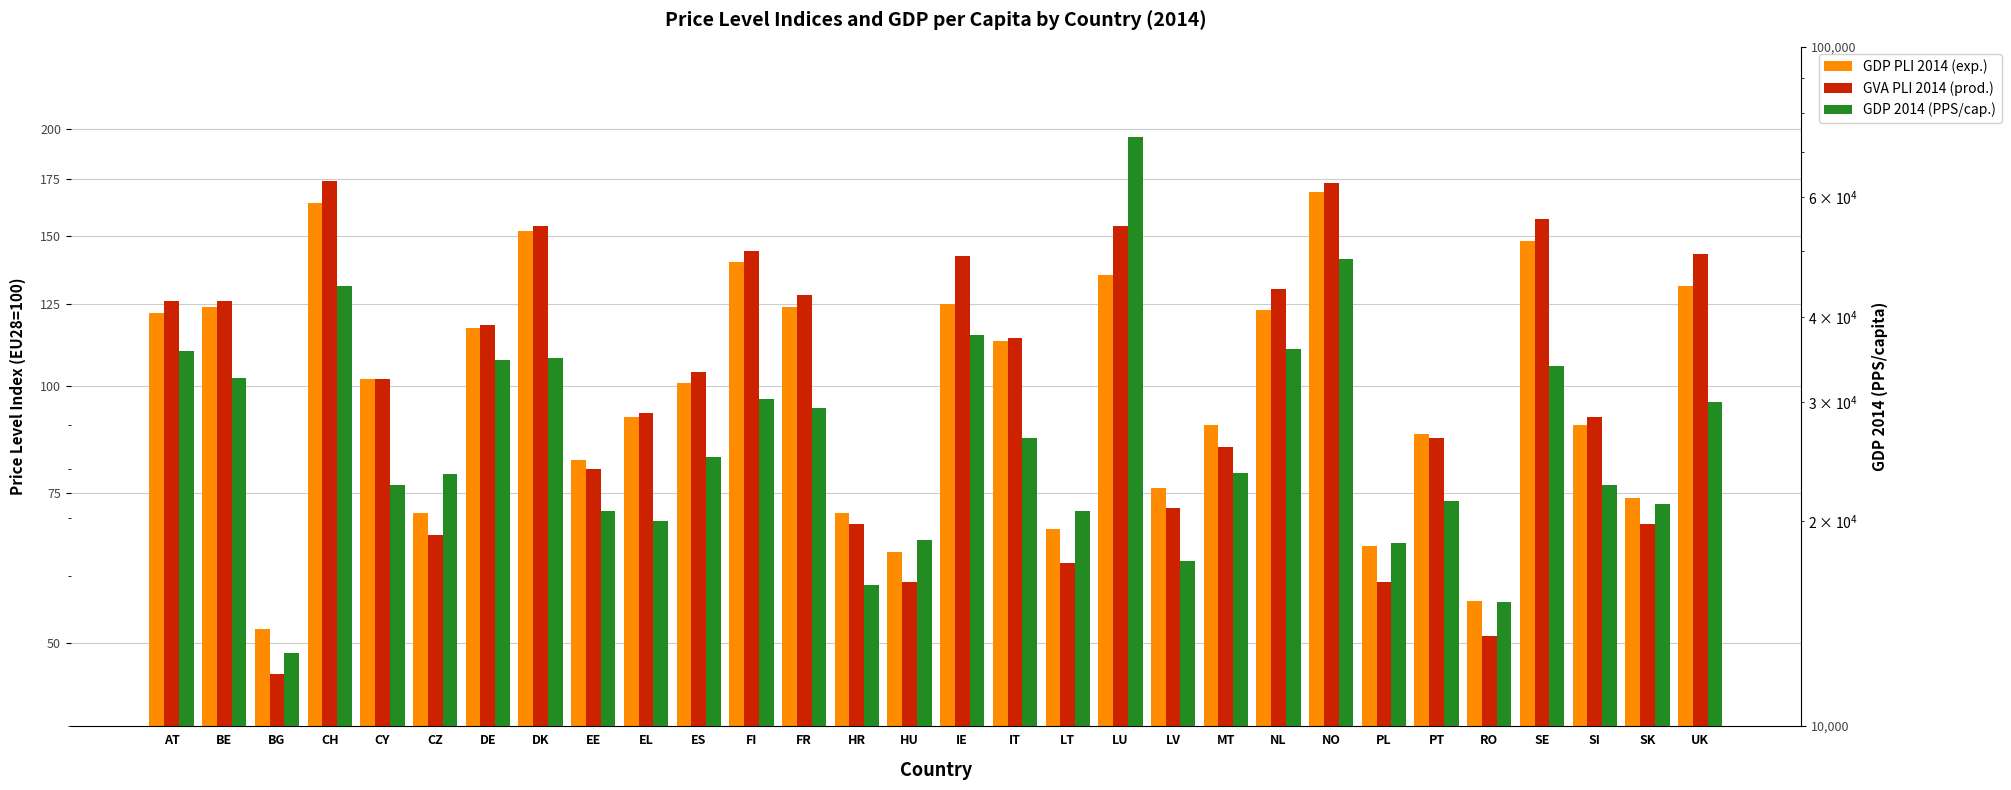

What is the sum of the GDP PLI 2014 (exp.) values at CZ and RO?

127